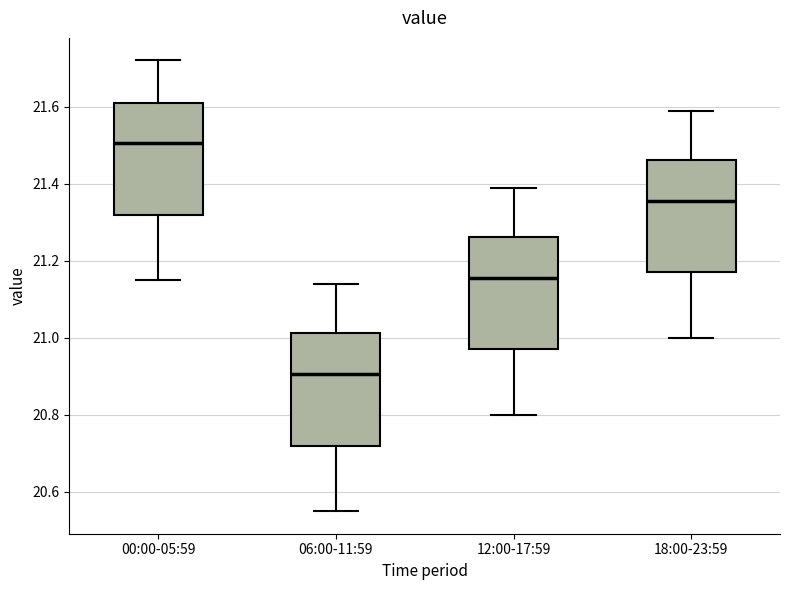

Which box's median line is the highest?

00:00-05:59